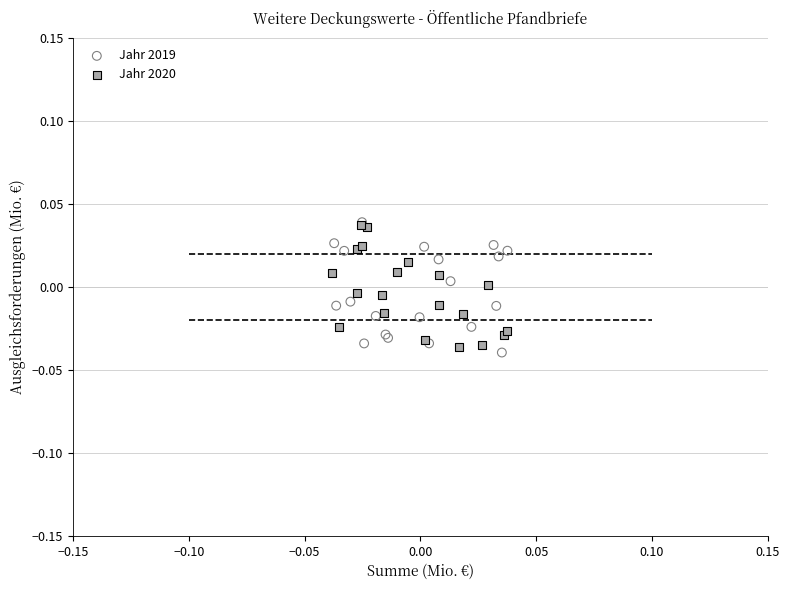

What are all the series names shown in the legend?

Jahr 2019, Jahr 2020